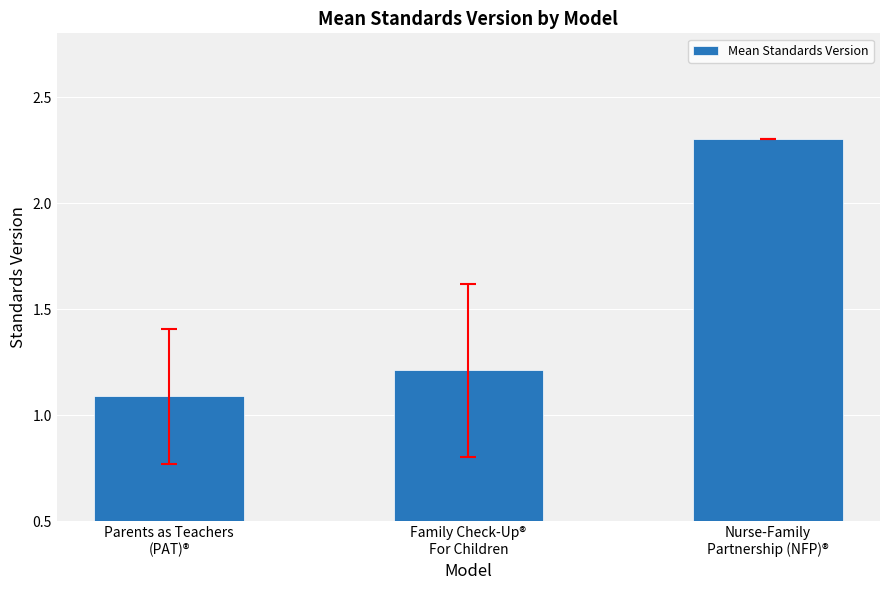

Approximately how many times larger is the value at Nurse-Family
Partnership (NFP)® compared to Parents as Teachers
(PAT)®?

2.1